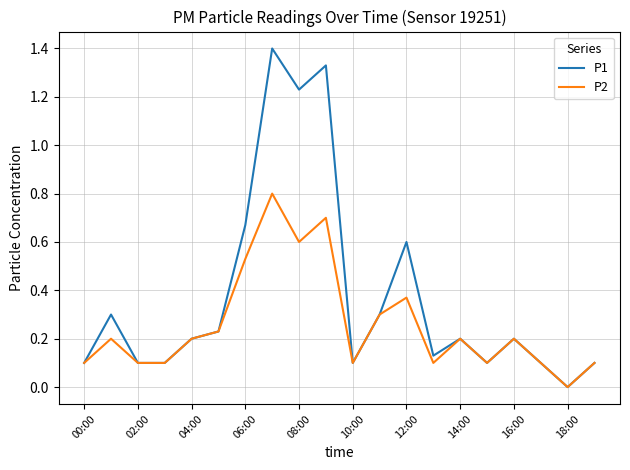

Which series has the largest total across all categories?

P1